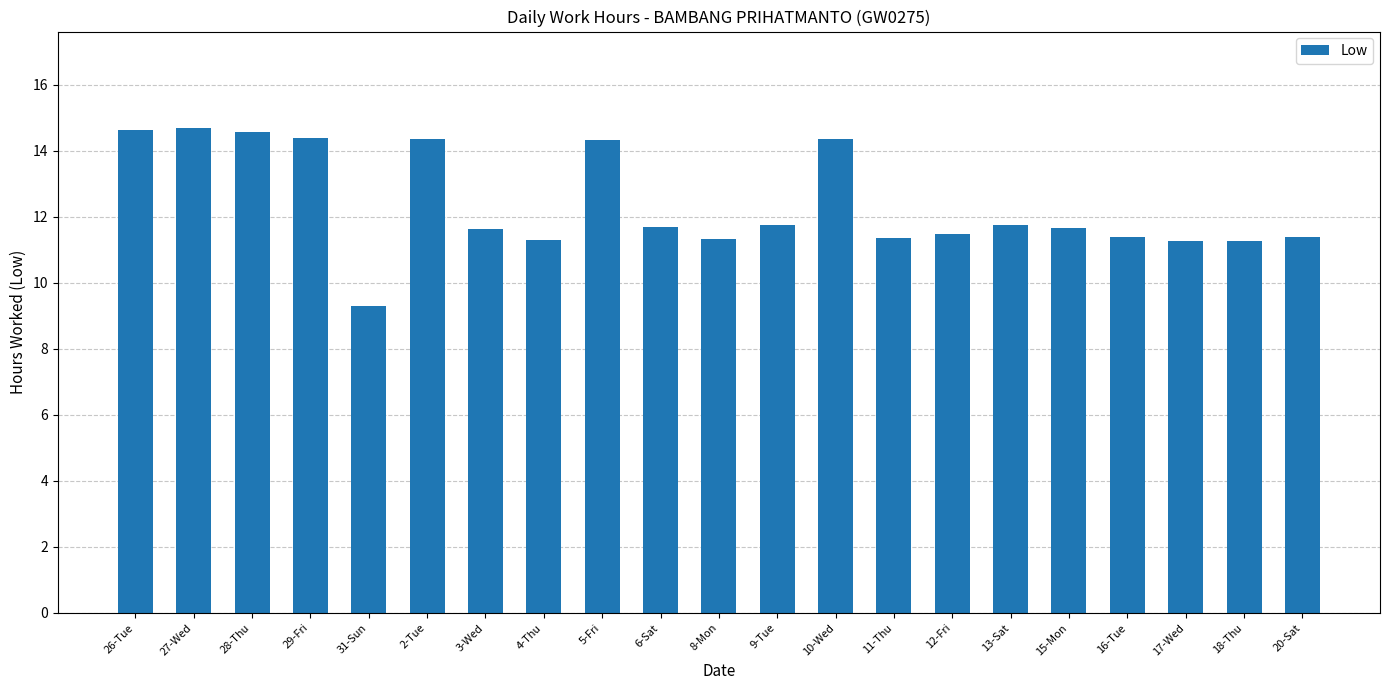

What is the value of the 11th bar from the left?

11.3